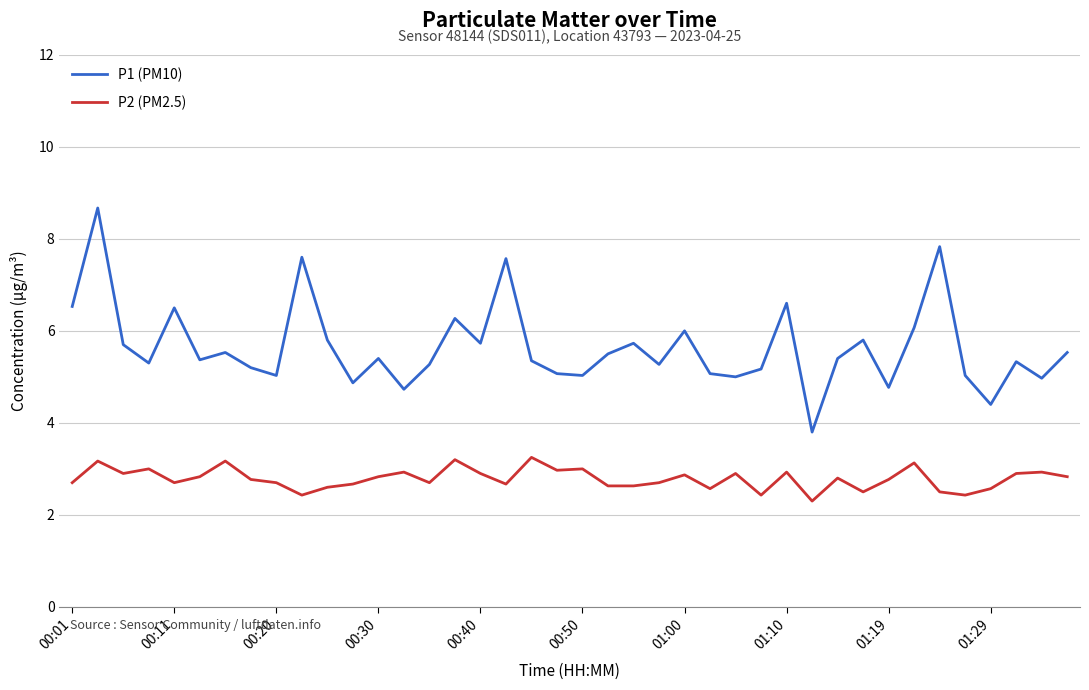

What is the difference between the maximum and minimum values in the P1 (PM10) series?

4.9